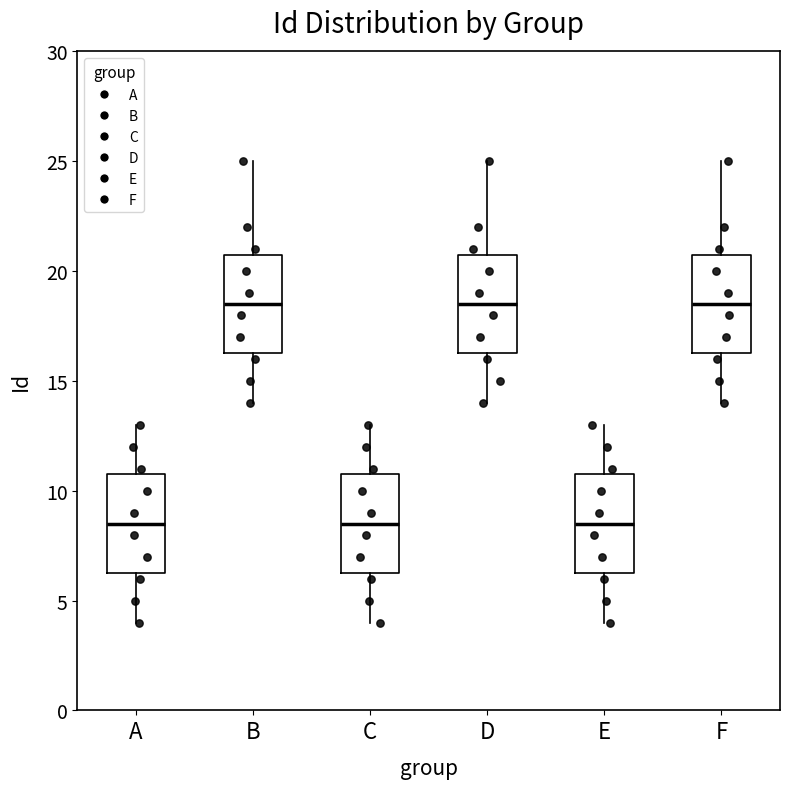

Reading left to right, read every box against the y-axis: the position of its median line, the range the box covers, and the ends of its whiskers. The values are not printed on the chart, so give them approximately, as read against the axis.

A: median 8.5, box 6.5 to 11.0, whiskers 4.0 to 13.0
B: median 18.5, box 16.5 to 21.0, whiskers 14.0 to 25.0
C: median 8.5, box 6.5 to 11.0, whiskers 4.0 to 13.0
D: median 18.5, box 16.5 to 21.0, whiskers 14.0 to 25.0
E: median 8.5, box 6.5 to 11.0, whiskers 4.0 to 13.0
F: median 18.5, box 16.5 to 21.0, whiskers 14.0 to 25.0